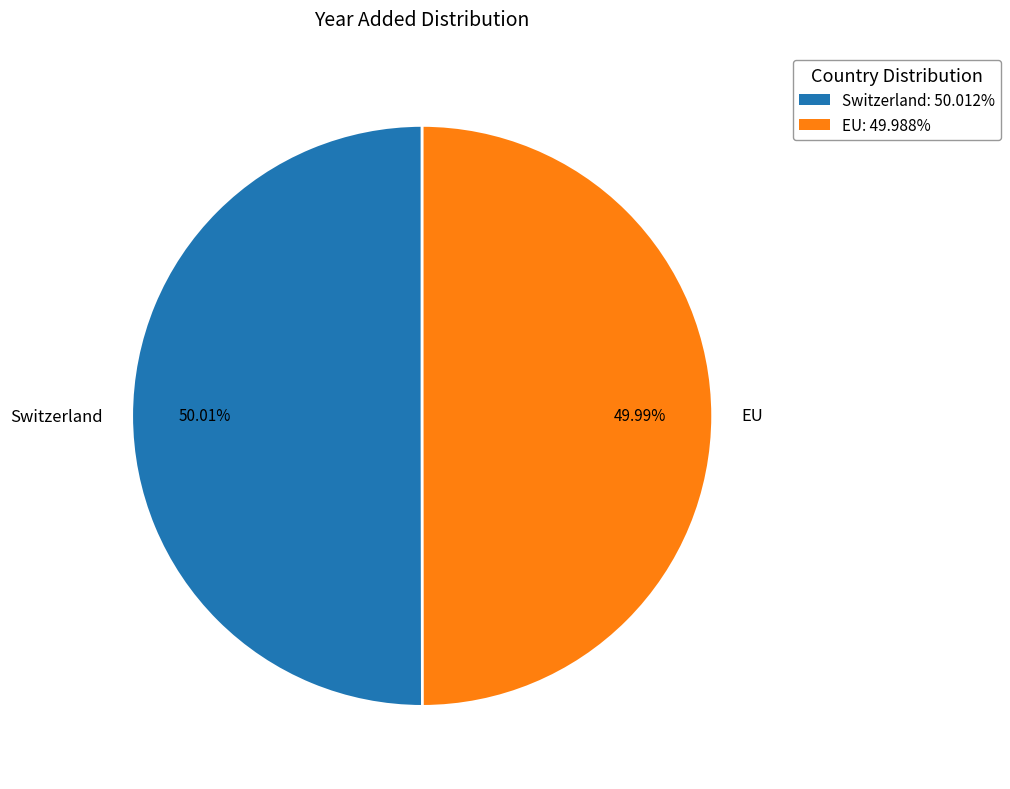

Approximately how many times larger is the value at Switzerland compared to EU?

1.0